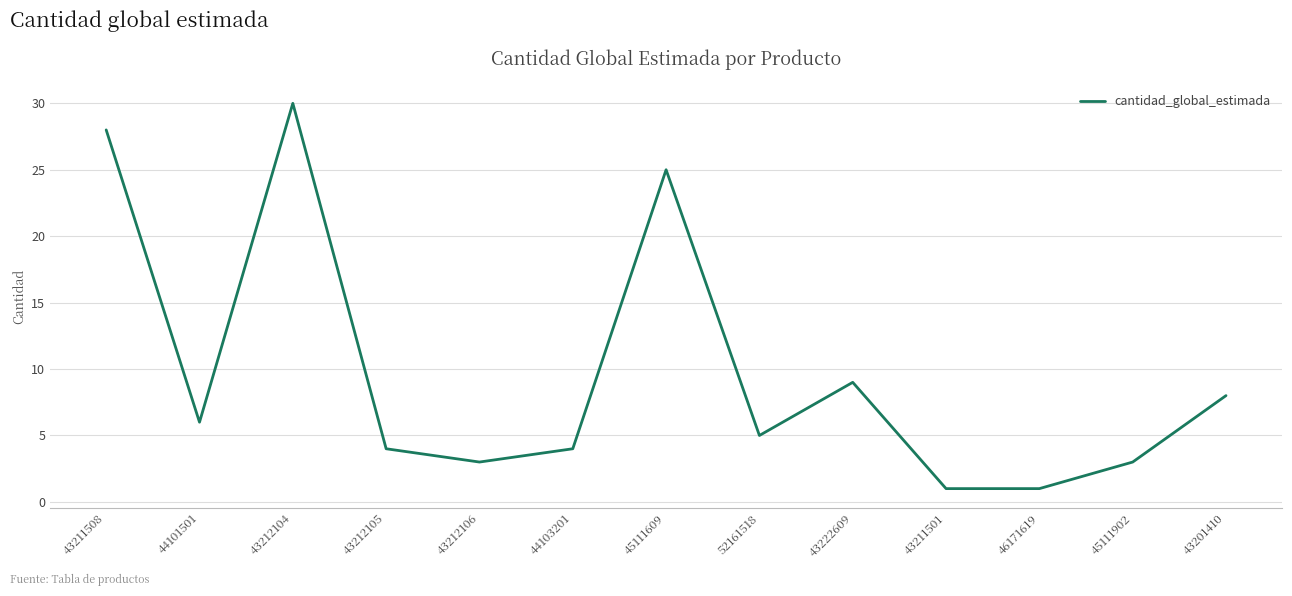

Reading left to right, what are all the values shown in this chart?

43211508=28	44101501=6	43212104=30	43212105=4	43212106=3	44103201=4	45111609=25	52161518=5	43222609=9	43211501=1	46171619=1	45111902=3	43201410=8